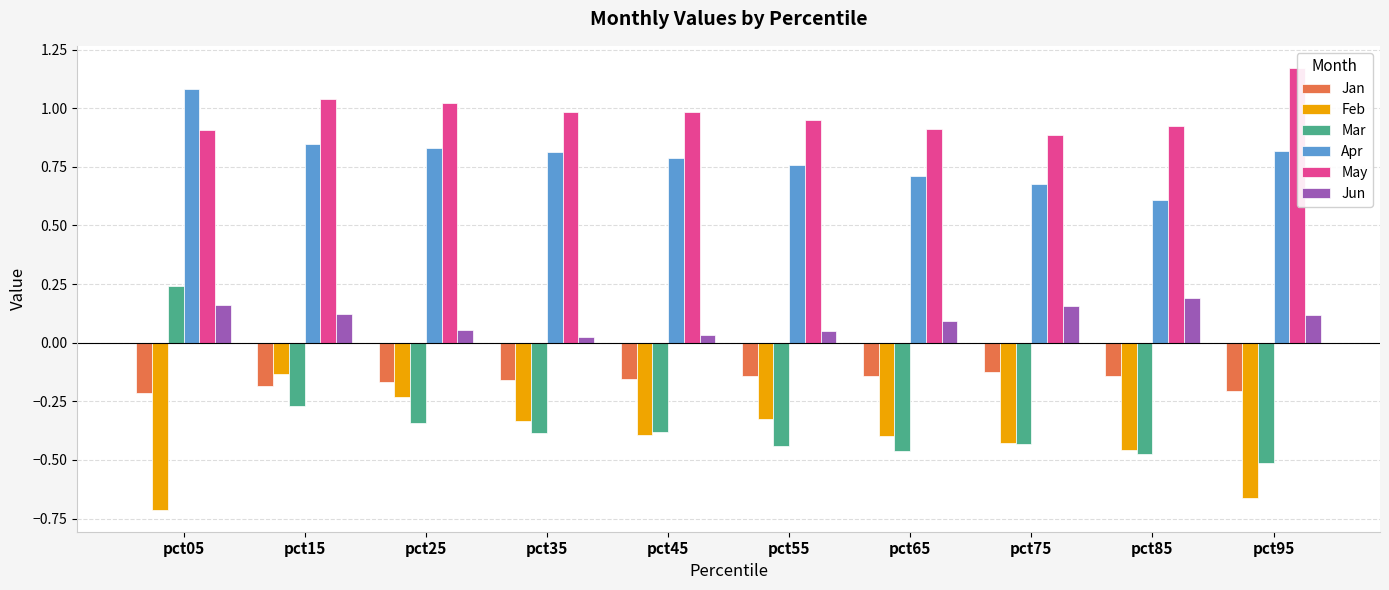

What is the difference between the maximum and minimum values in the Jan series?

0.1